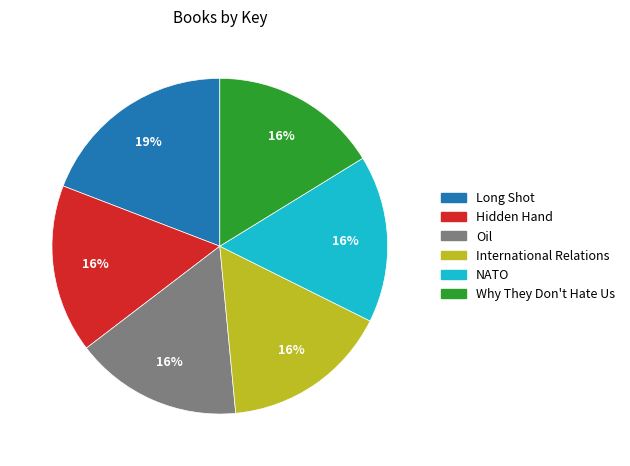

Is there any slice that represents more than half of the pie?

No